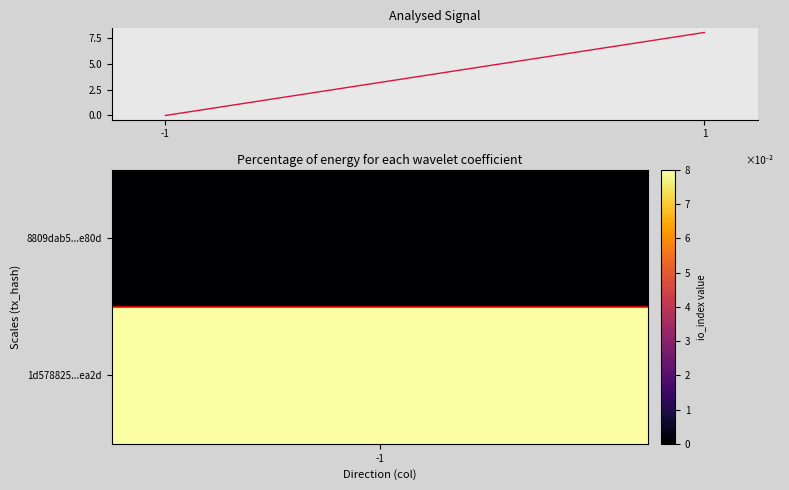

What is the difference between the maximum and minimum values in the io_index signal series?

8.0